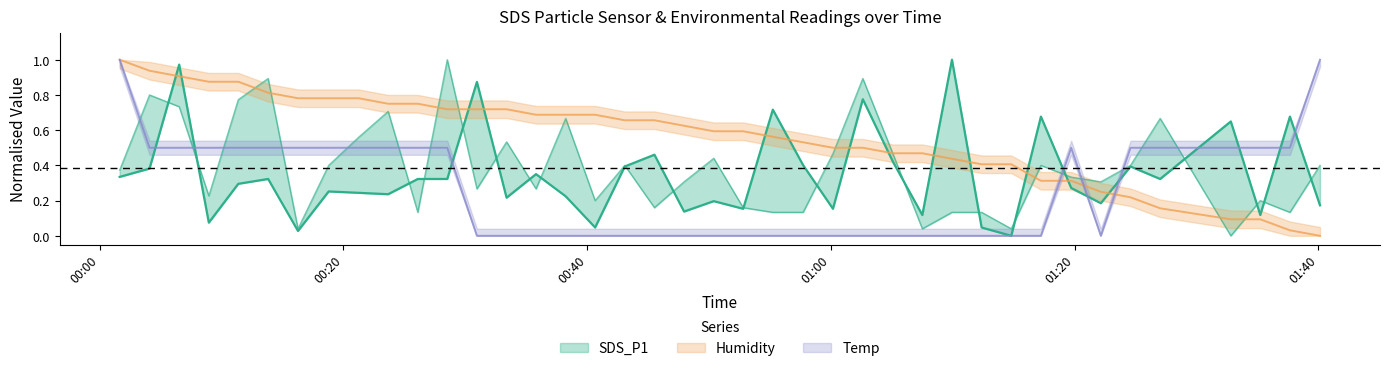

Where is Humidity nearest to the value 0?

2021/10/20 01:40:08